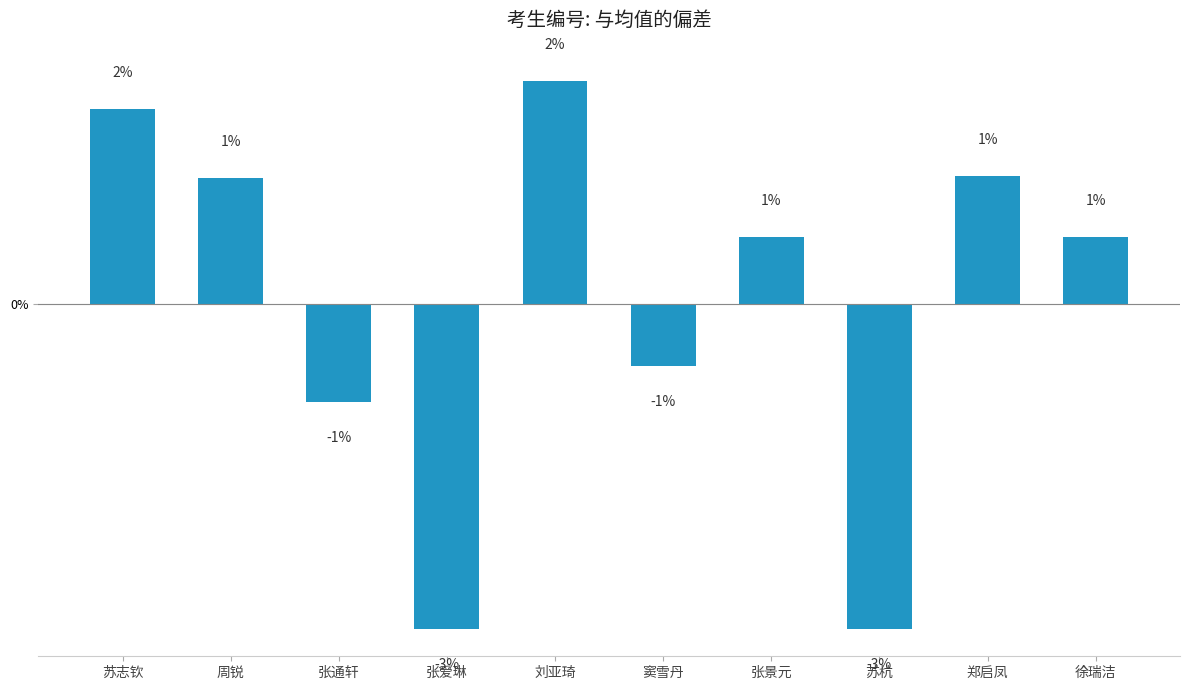

How many bars are there in total?

10